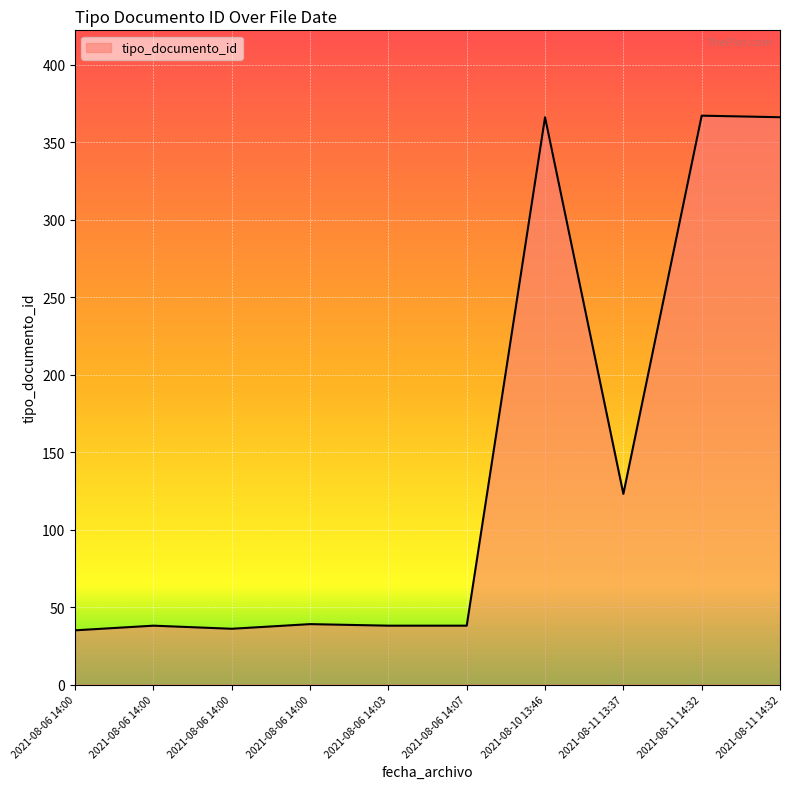

Is it true that the value at 2021-08-06 14:00 is 38?

True